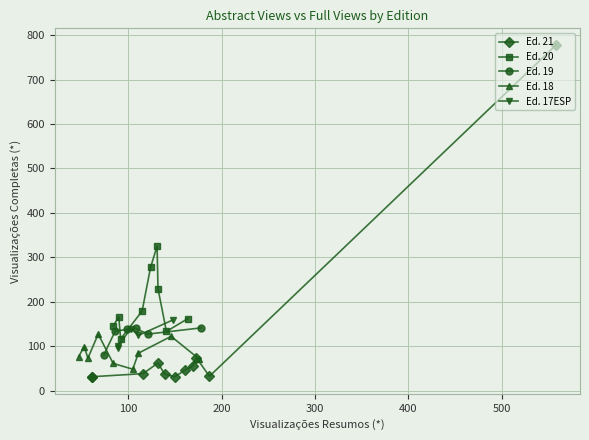

Between 30 and 18, which is larger?

18